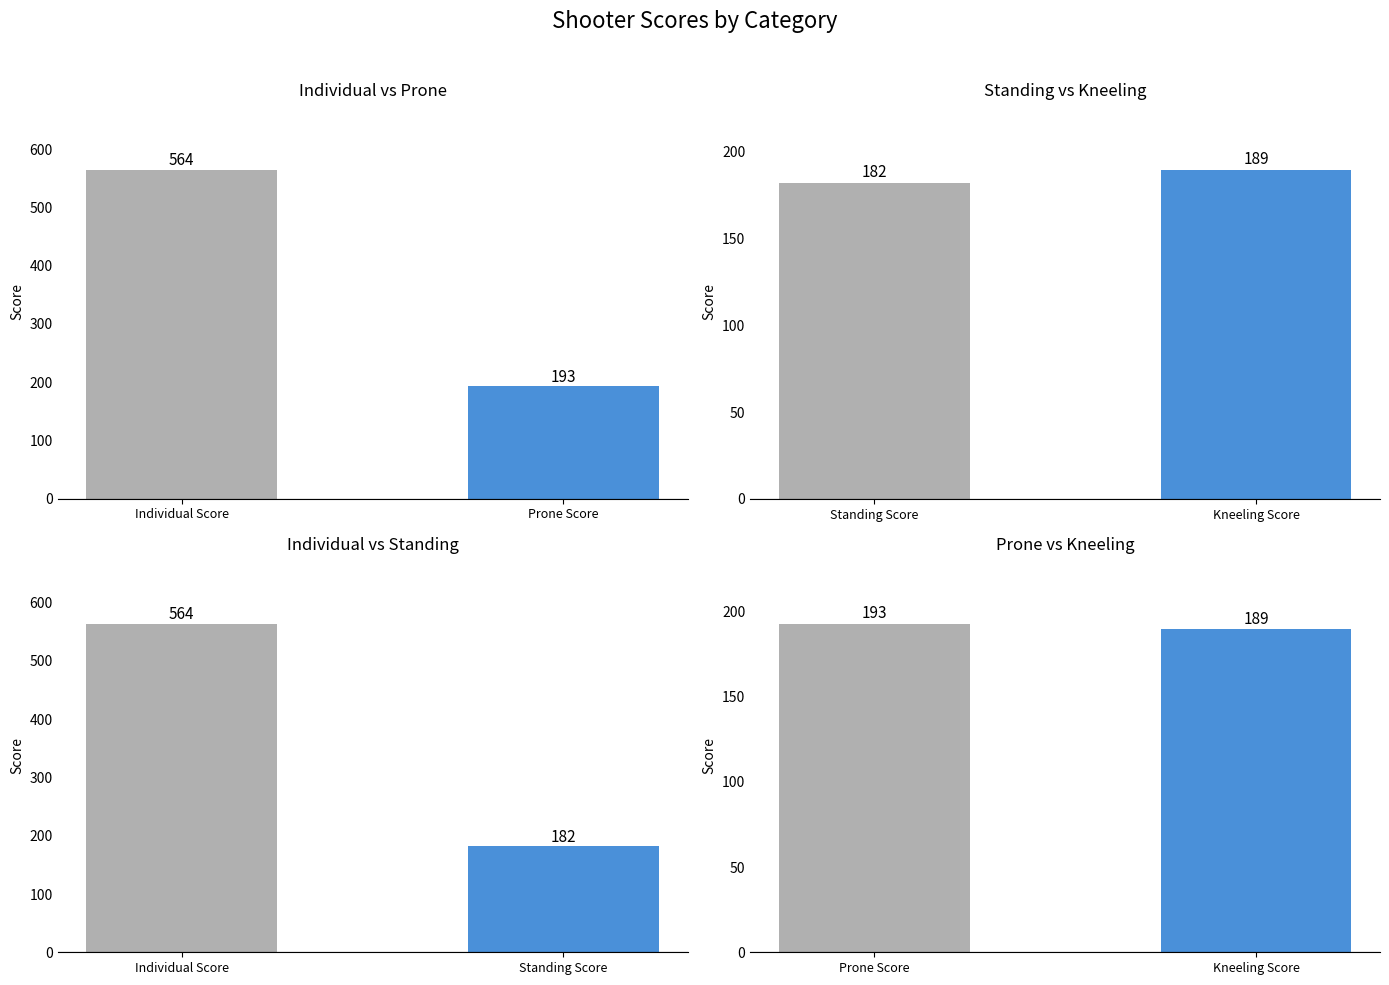

What is the approximate value of Prone Score at Mankewitz (23), to the nearest 5?

195